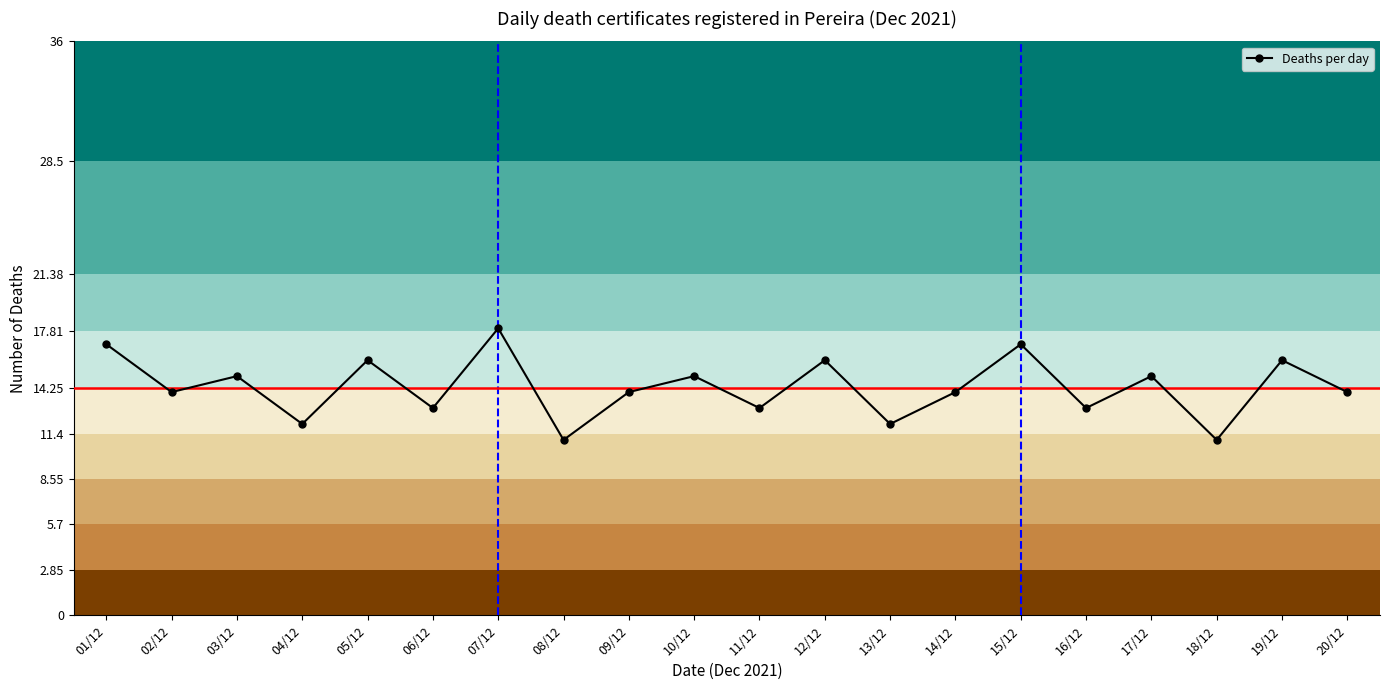

Rank the categories by value from highest to lowest.

07/12, 01/12, 15/12, 05/12, 12/12, 19/12, 03/12, 10/12, 17/12, 02/12, 09/12, 14/12, 20/12, 06/12, 11/12, 16/12, 04/12, 13/12, 08/12, 18/12